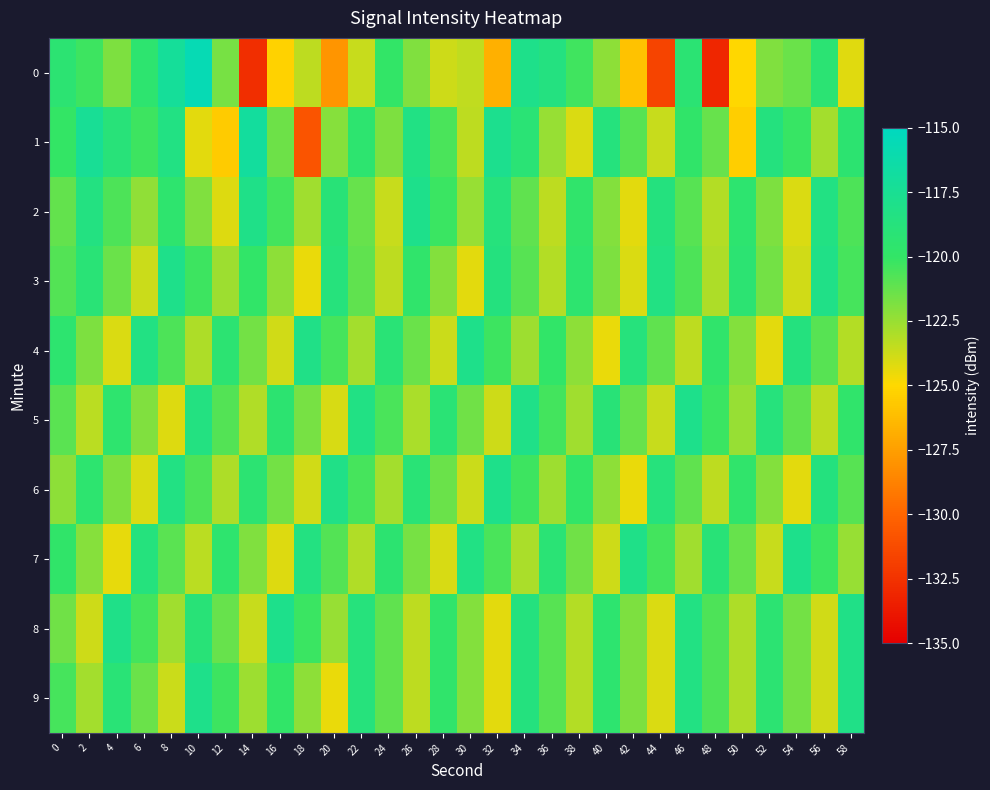

What is the spread (max minus min) of values at 18?

12.6